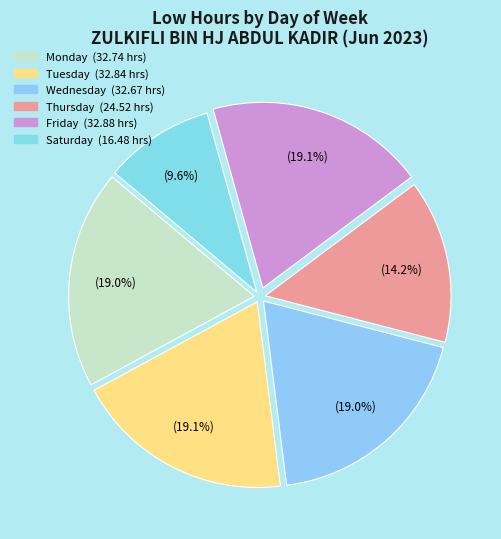

How many slices are in this pie chart?

6